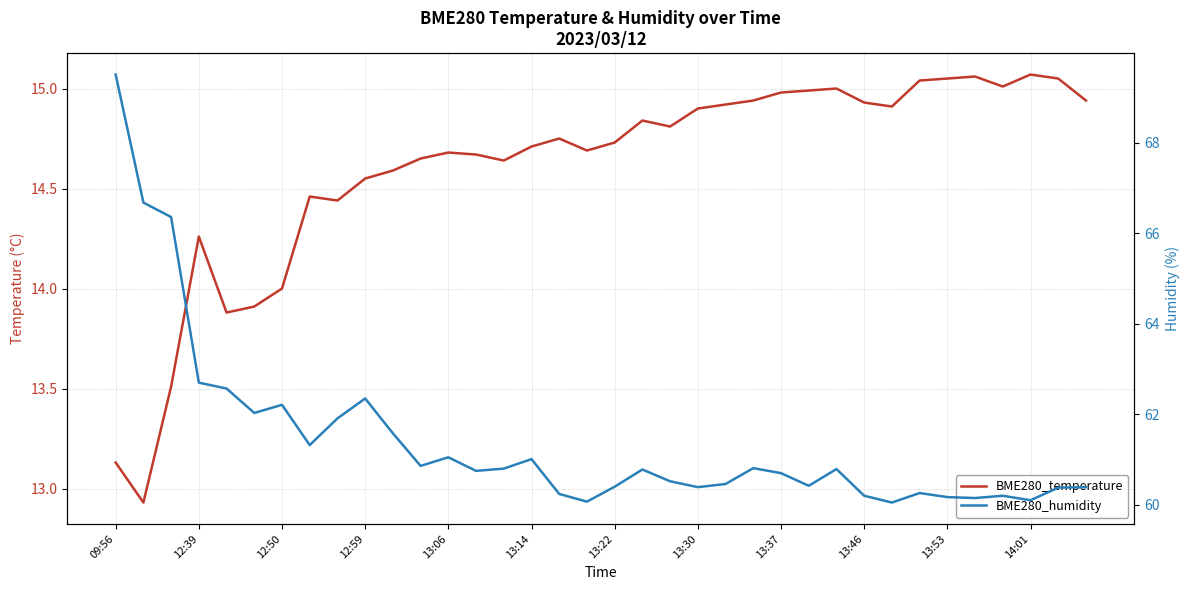

What is the highest value of the BME280_temperature series?

15.1